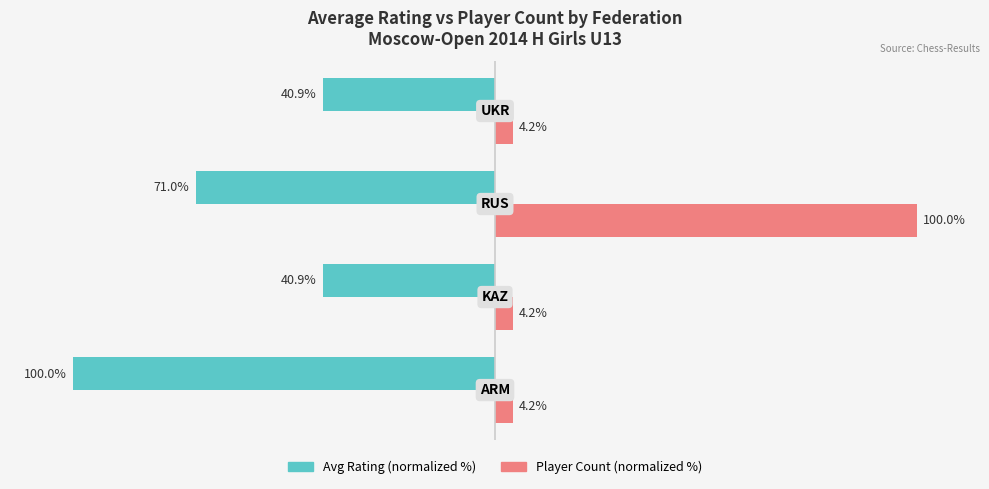

Which series has the largest total across all categories?

Player Count (normalized %)